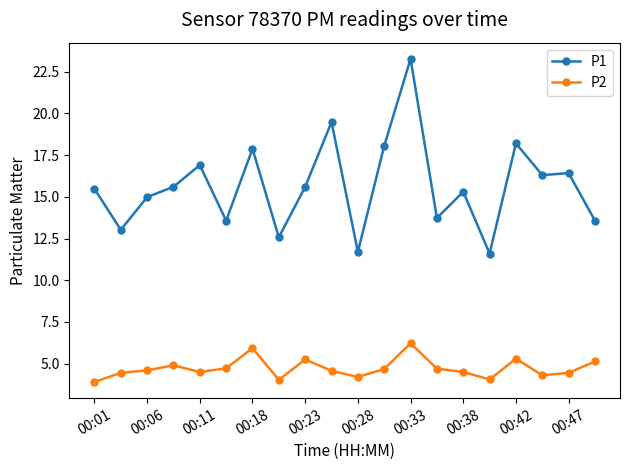

Which series has the largest total across all categories?

P1